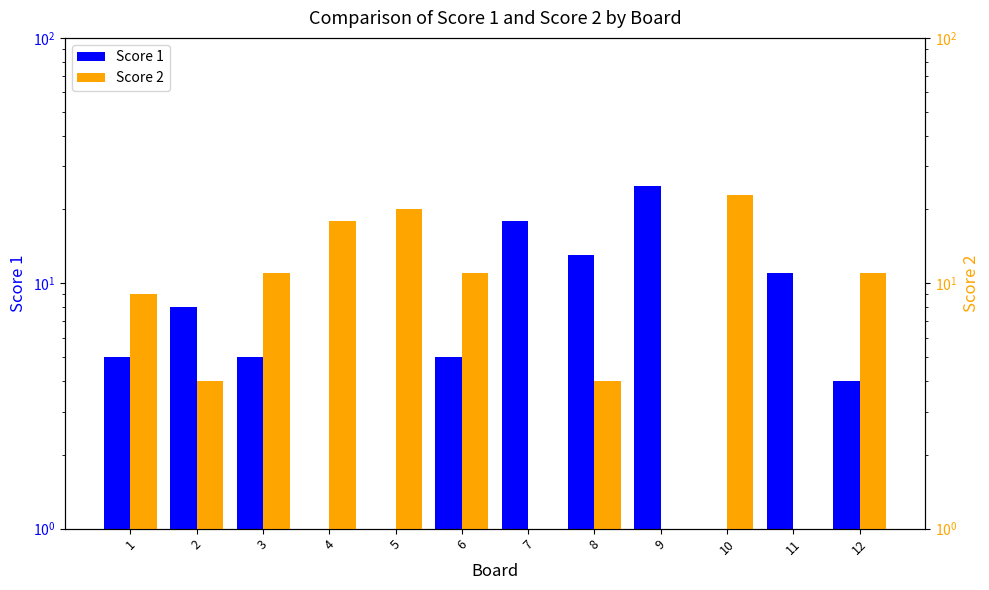

List the series in order of their overall mean, highest first.

Score 2, Score 1